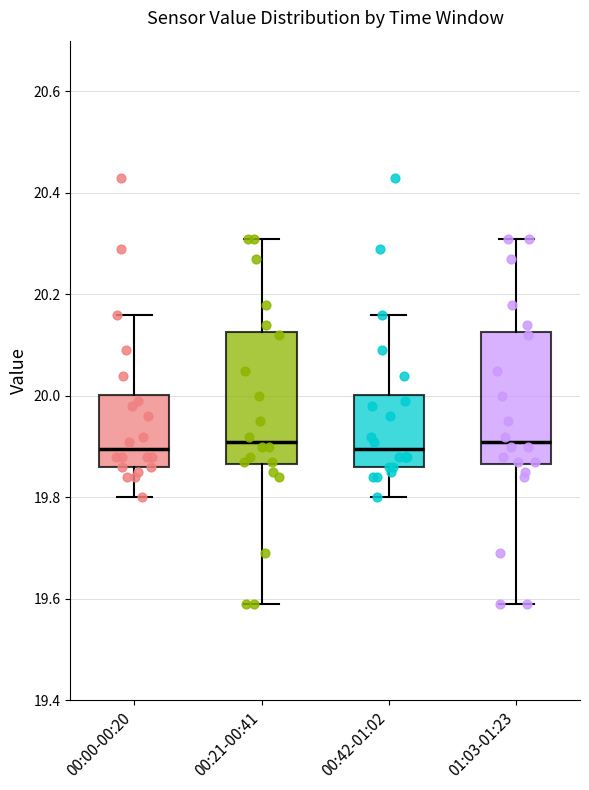

Reading left to right, read every box against the y-axis: the position of its median line, the range the box covers, and the ends of its whiskers. The values are not printed on the chart, so give them approximately, as read against the axis.

00:00-00:20: median 19.90, box 19.86 to 20.00, whiskers 19.80 to 20.16
00:21-00:41: median 19.92, box 19.86 to 20.12, whiskers 19.60 to 20.32
00:42-01:02: median 19.90, box 19.86 to 20.00, whiskers 19.80 to 20.16
01:03-01:23: median 19.92, box 19.86 to 20.12, whiskers 19.60 to 20.32